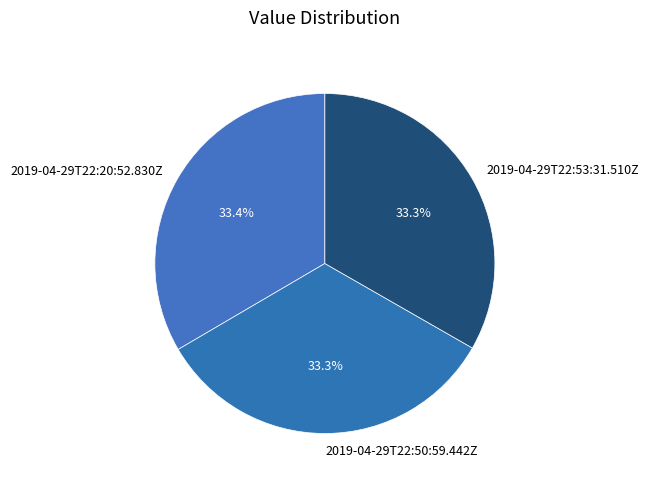

Does any single category account for the majority?

No